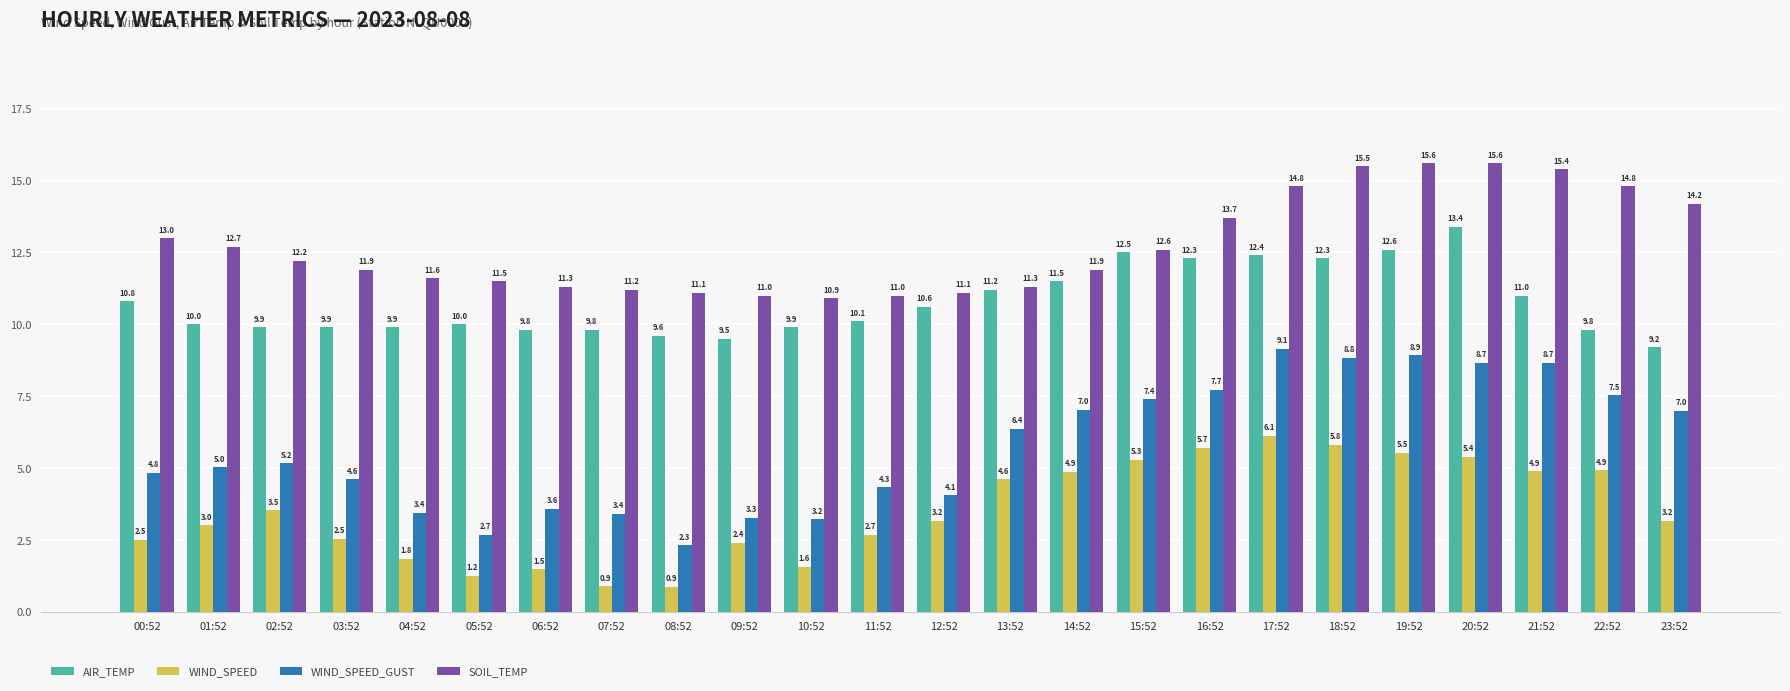

Which series has the largest range (max minus min)?

WIND_SPEED_GUST